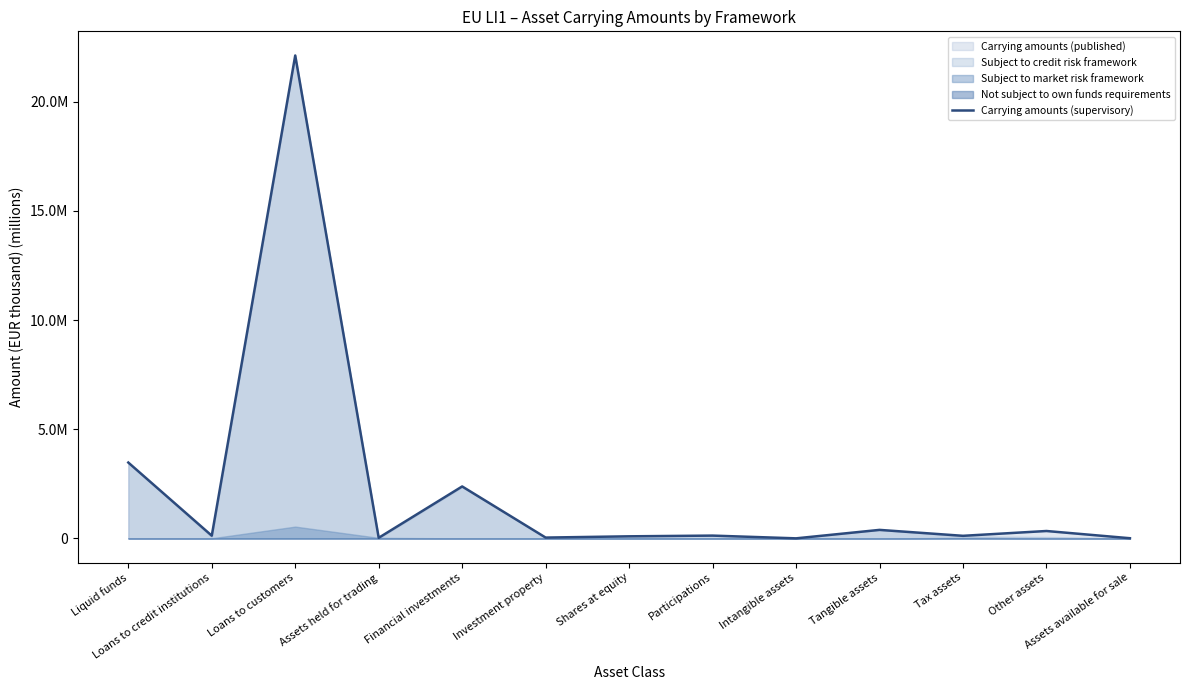

How many interior local peaks (higher than both neighbors) does the data have?

5